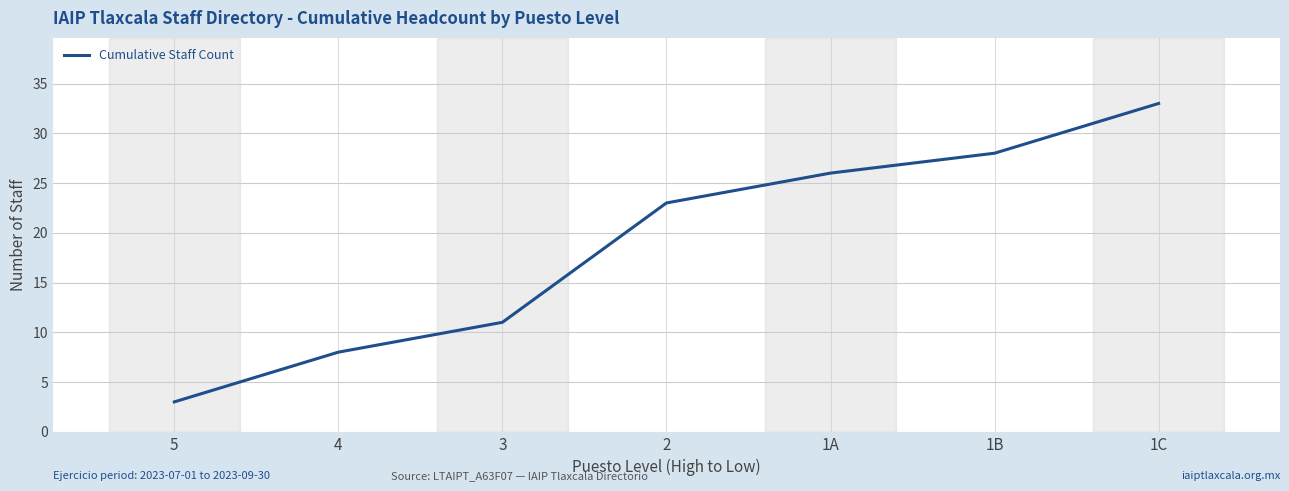

What is the greatest value displayed?

33